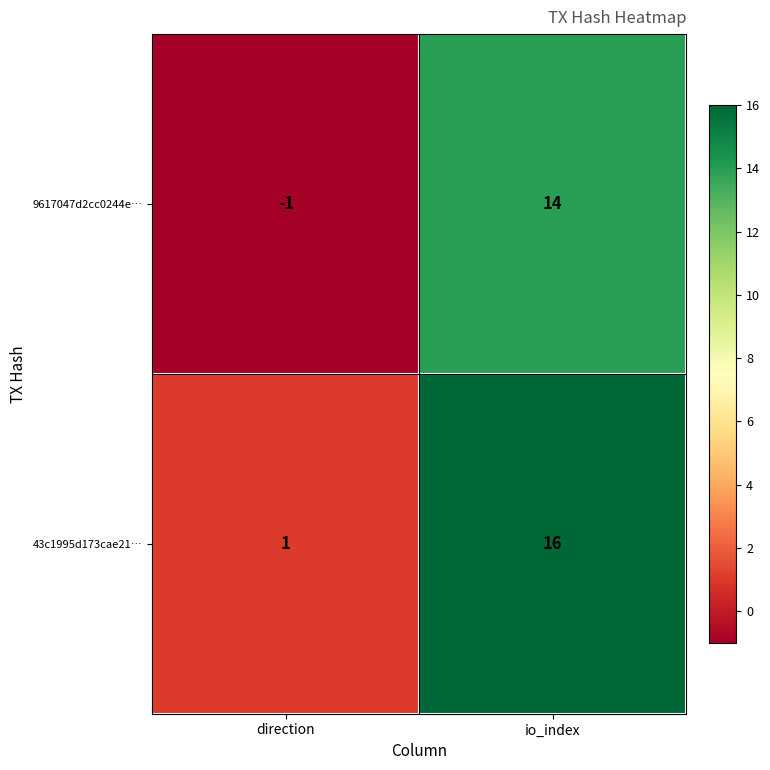

Reading right to left, what are all the values shown in this chart?

9617047d2cc0244e…: io_index=14	direction=-1
43c1995d173cae21…: io_index=16	direction=1